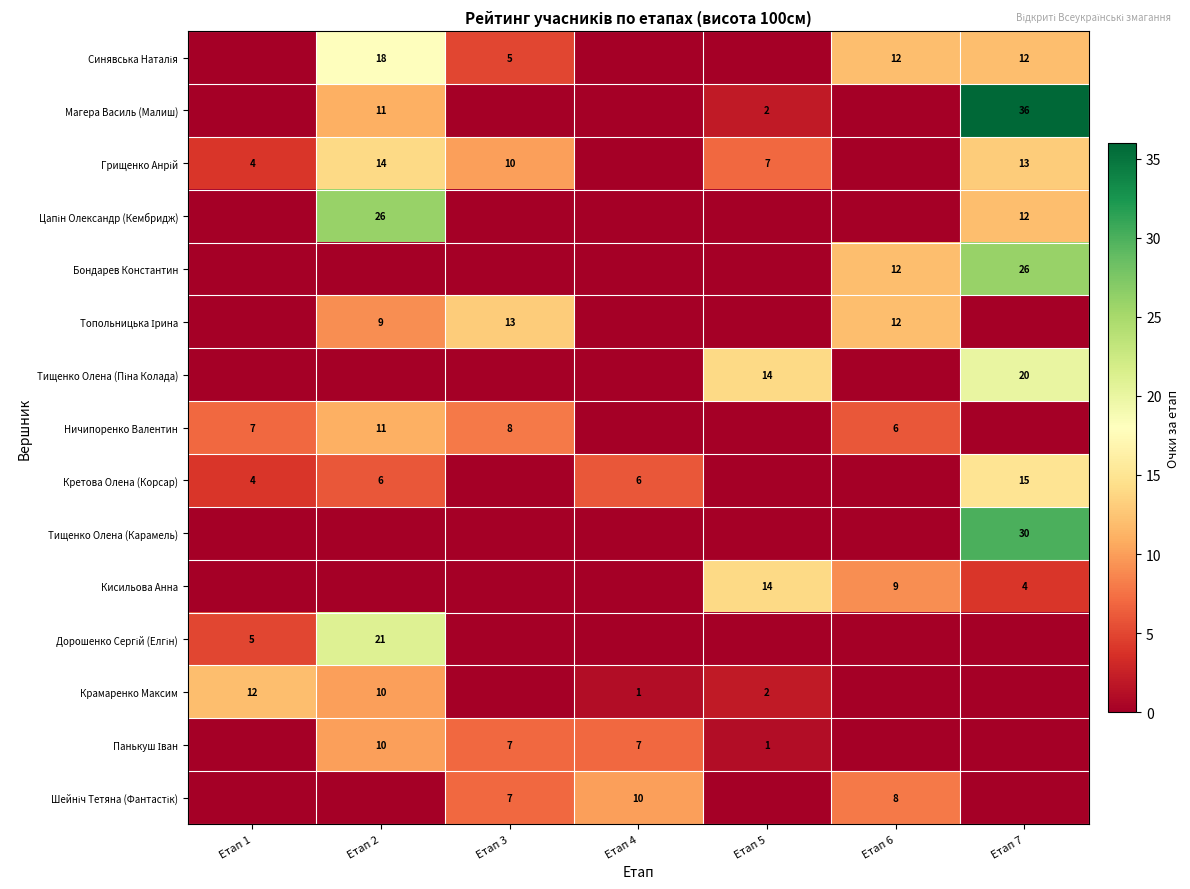

Which has a higher value, Етап 7 or Етап 3?

Етап 7